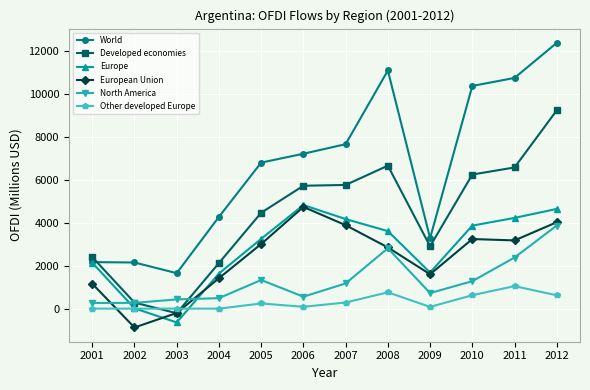

Which category has the lowest value in the Developed economies series?

2003